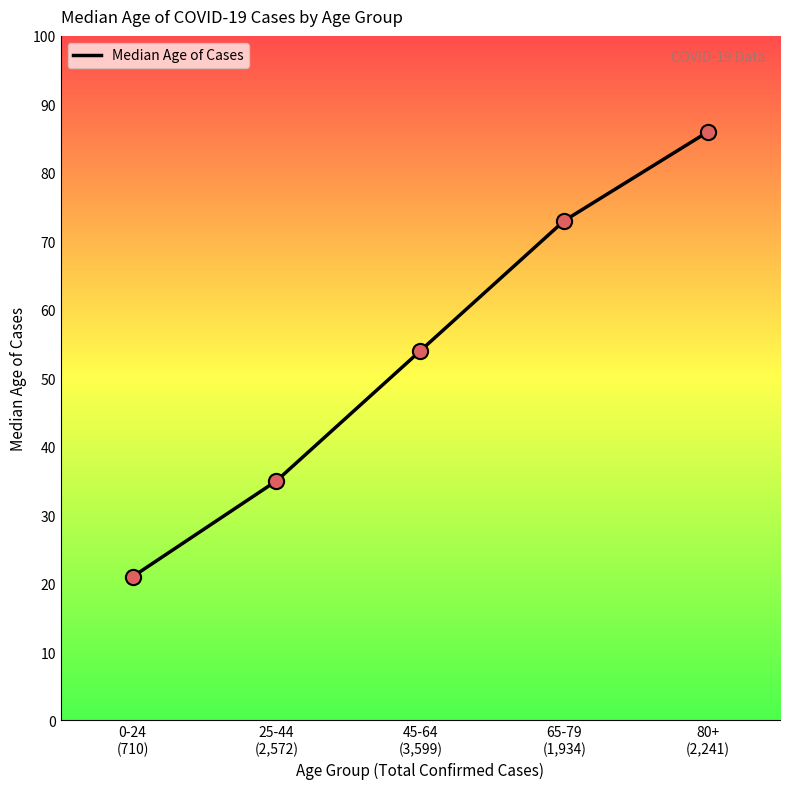

What is the change in value from 25-44
(2,572) to 80+
(2,241)?

+51